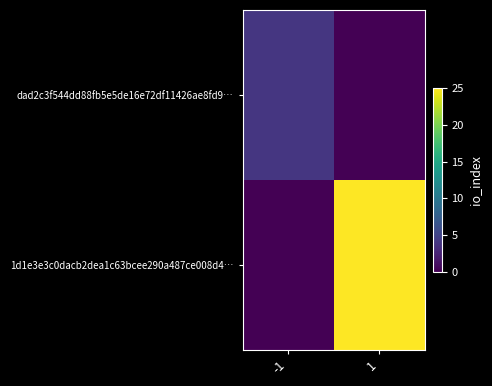

Rank the series at 1 from highest to lowest value.

1d1e3e3c0dacb2dea1c63bcee290a487ce008d4…, dad2c3f544dd88fb5e5de16e72df11426ae8fd9…